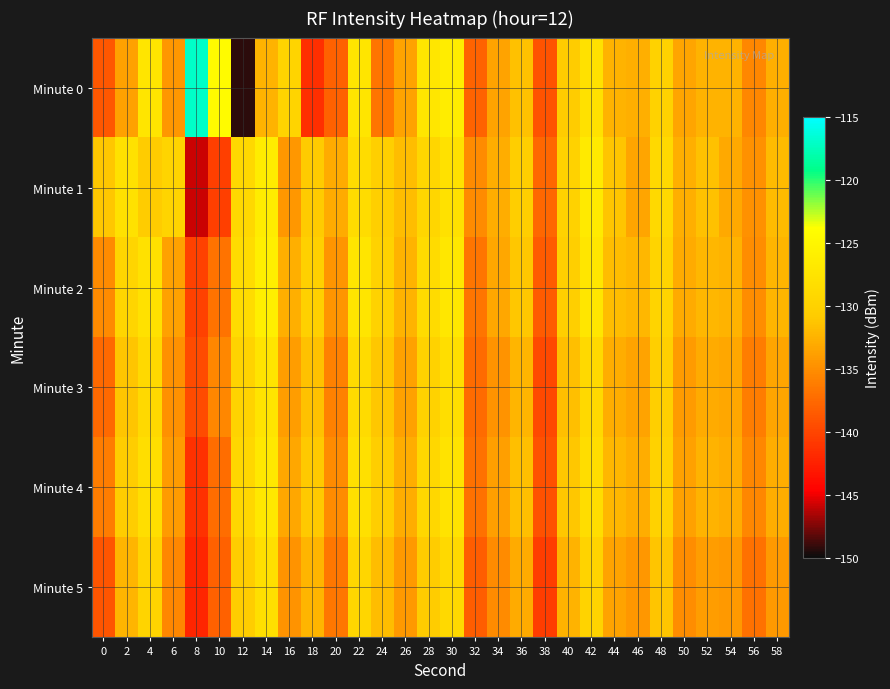

What is the difference between the highest and lowest values at 56?

2.1